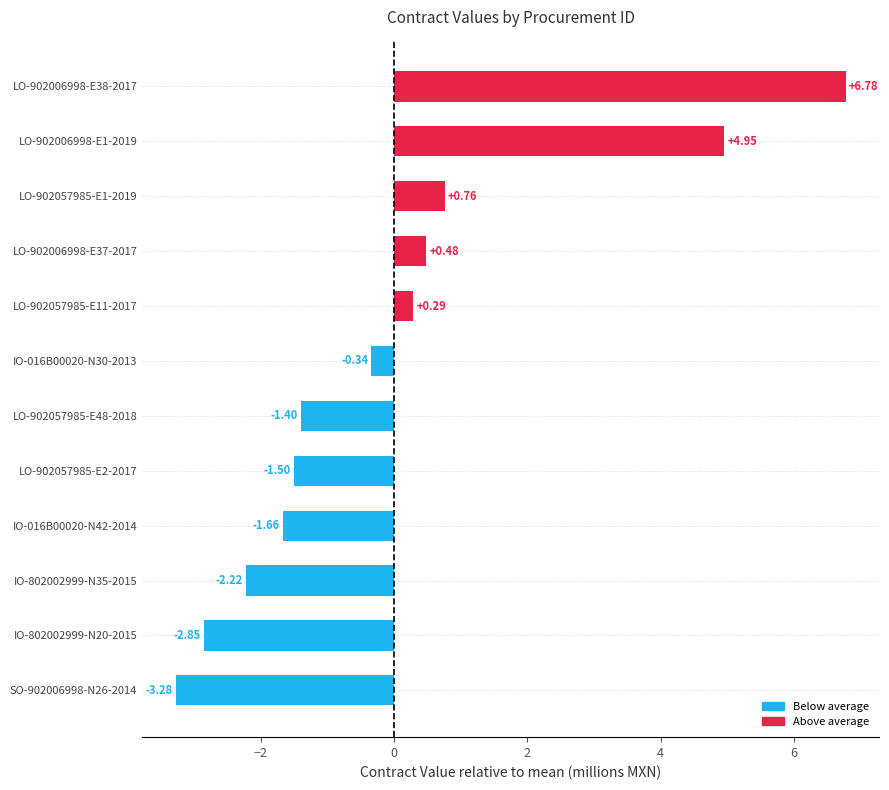

What is the difference between the maximum and minimum values?

10.1